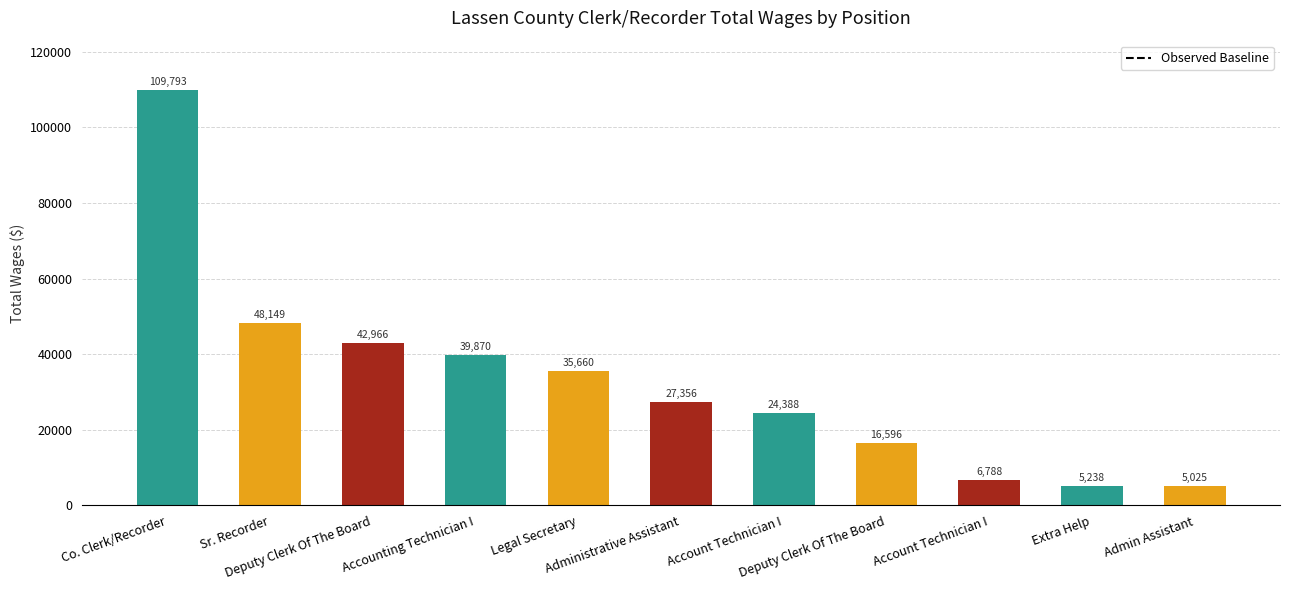

What is the difference between the values at Administrative Assistant and Deputy Clerk Of The Board?

15610